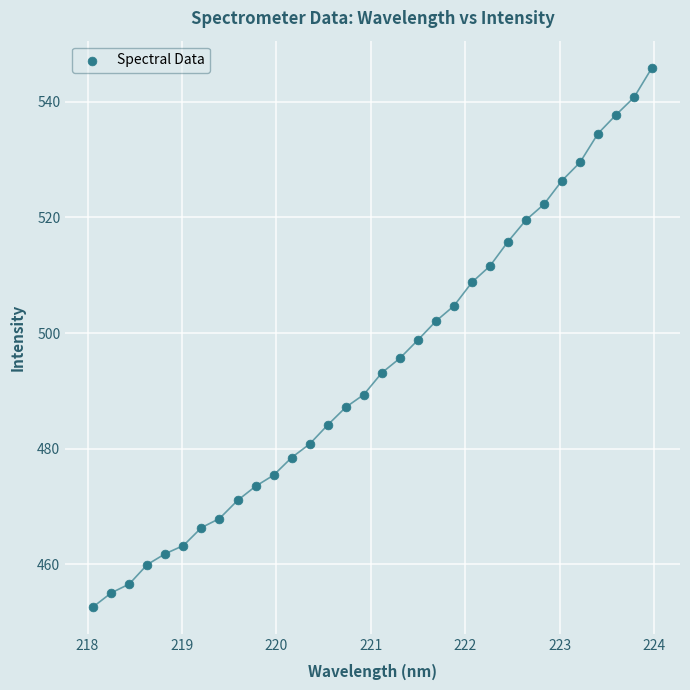

What is the range of Y values (max minus min)?

93.3